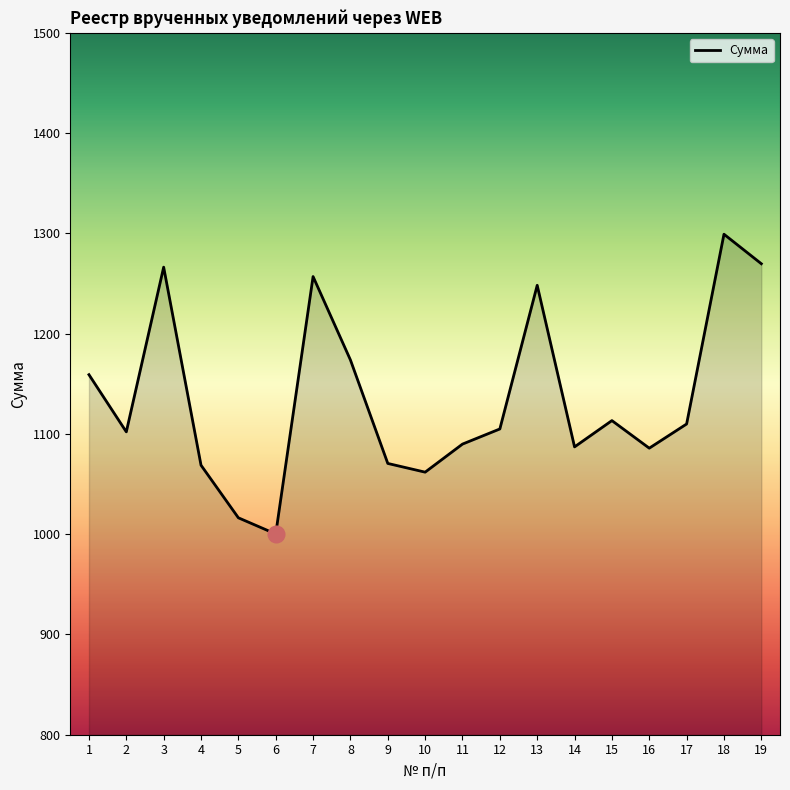

The chart shows a value of 1883.9 at 18. True or false?

False